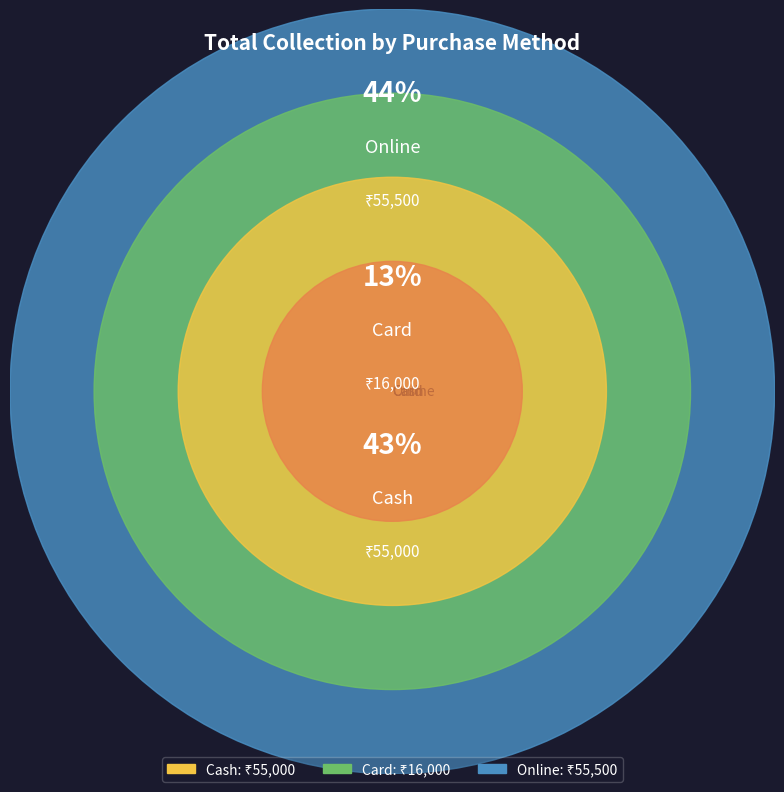

What percentage is the Card slice, to the nearest percent?

13%